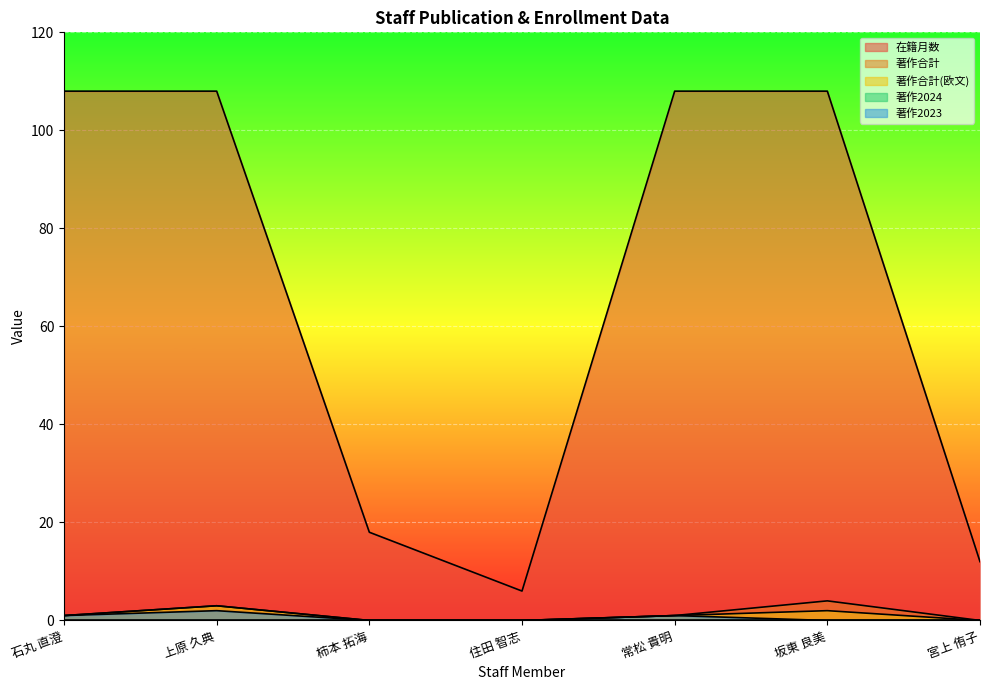

Is it true that 著作2023 equals 1 at 石丸 直澄?

True